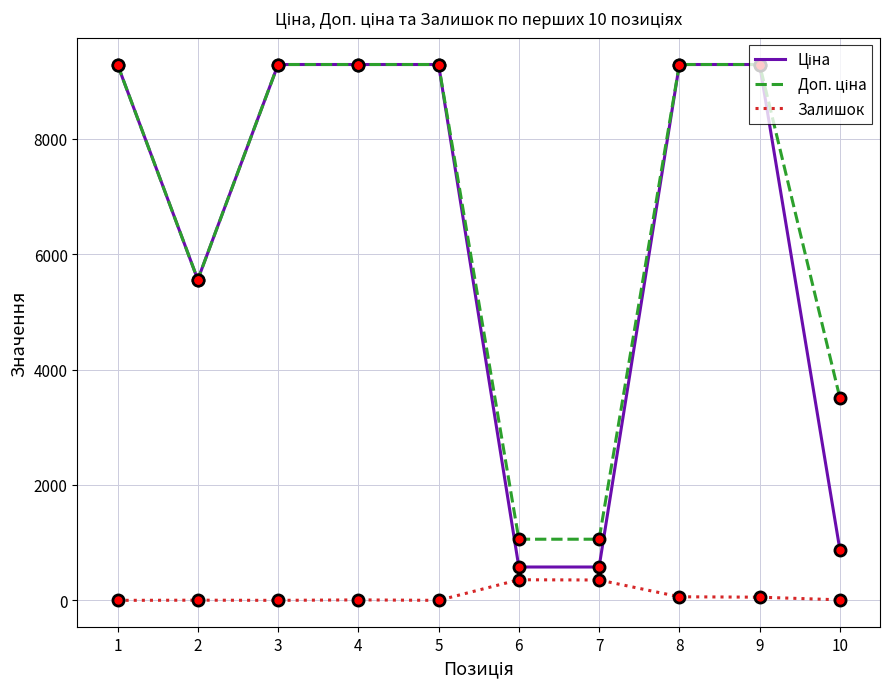

What is the difference between the highest and lowest values at 3?

9290.5